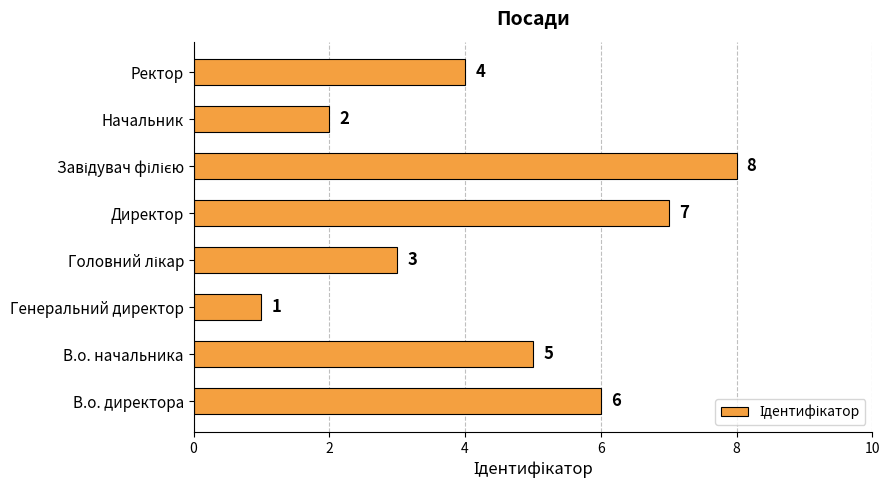

Count the values in the range 3 to 7.

5